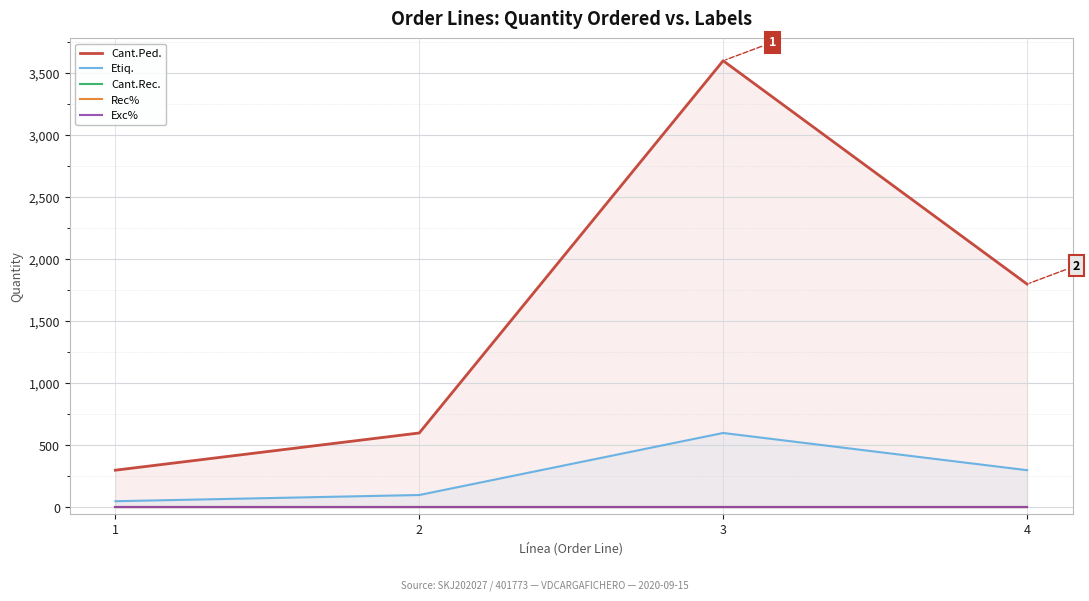

How many lines are shown in the chart?

5